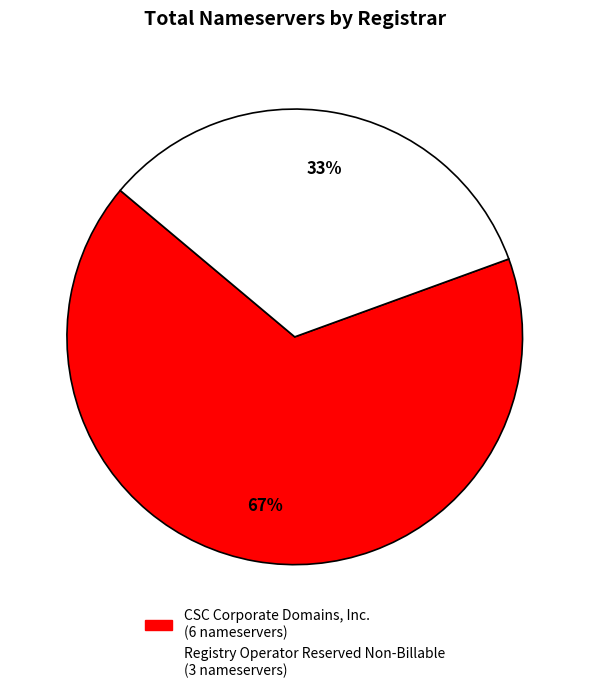

Does any single category account for the majority?

Yes